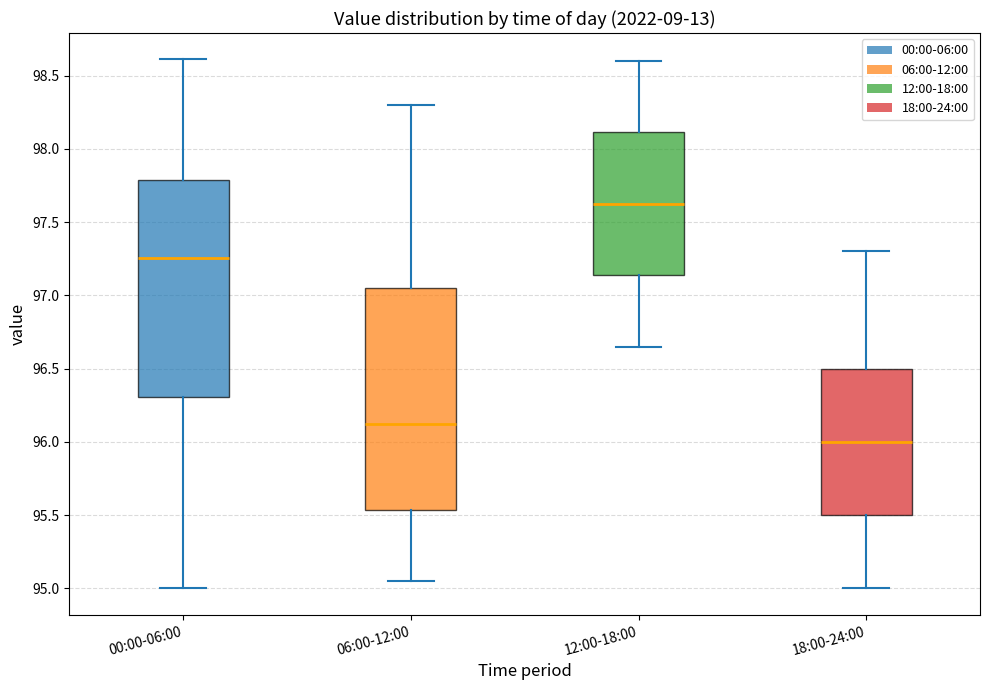

Which box's median line is the highest?

12:00-18:00